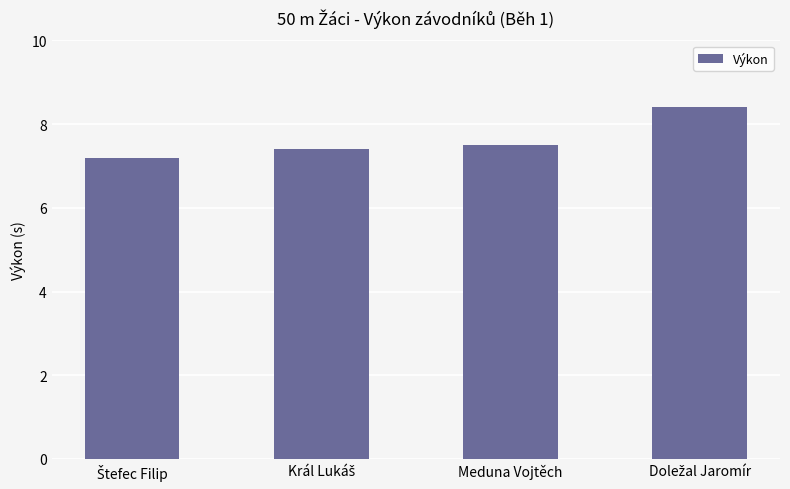

What is the difference between the maximum and second lowest values?

1.0